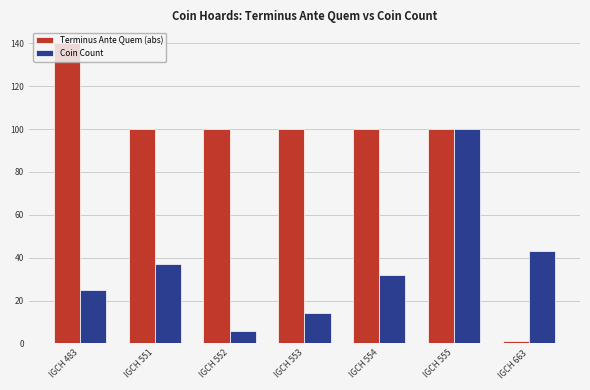

What is the value of the Coin Count bar at the 4th from the left?

14